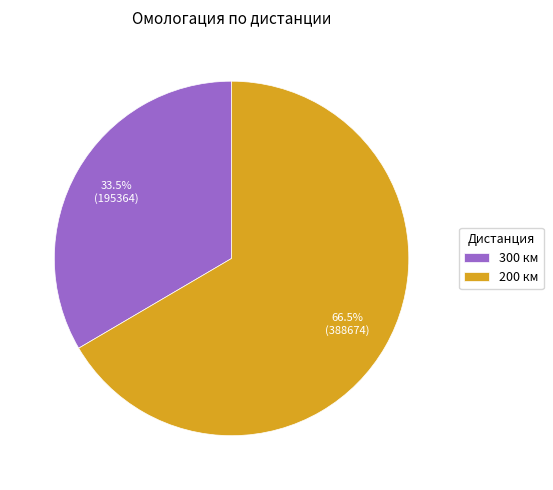

What is the largest slice in the pie chart?

200